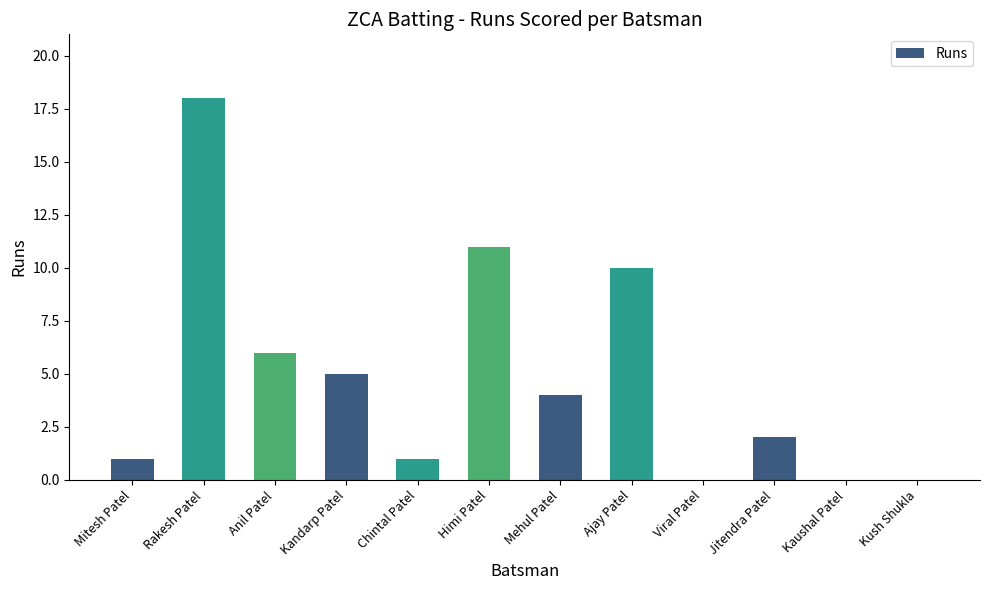

Is it true that the value at Viral Patel is 0?

True